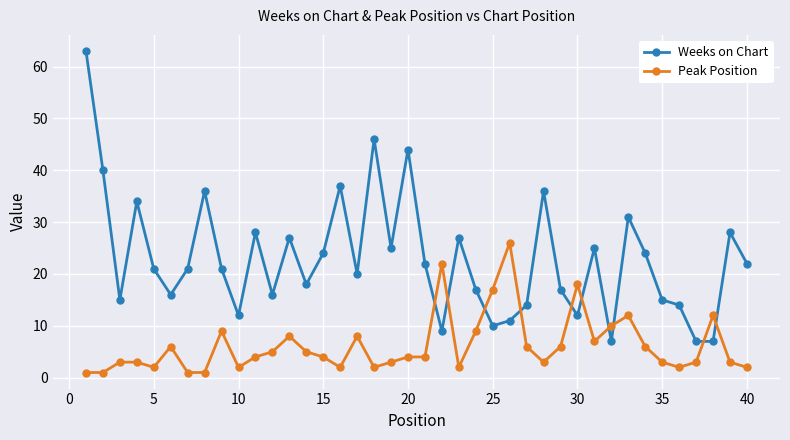

Which series has the largest total across all categories?

Weeks on Chart